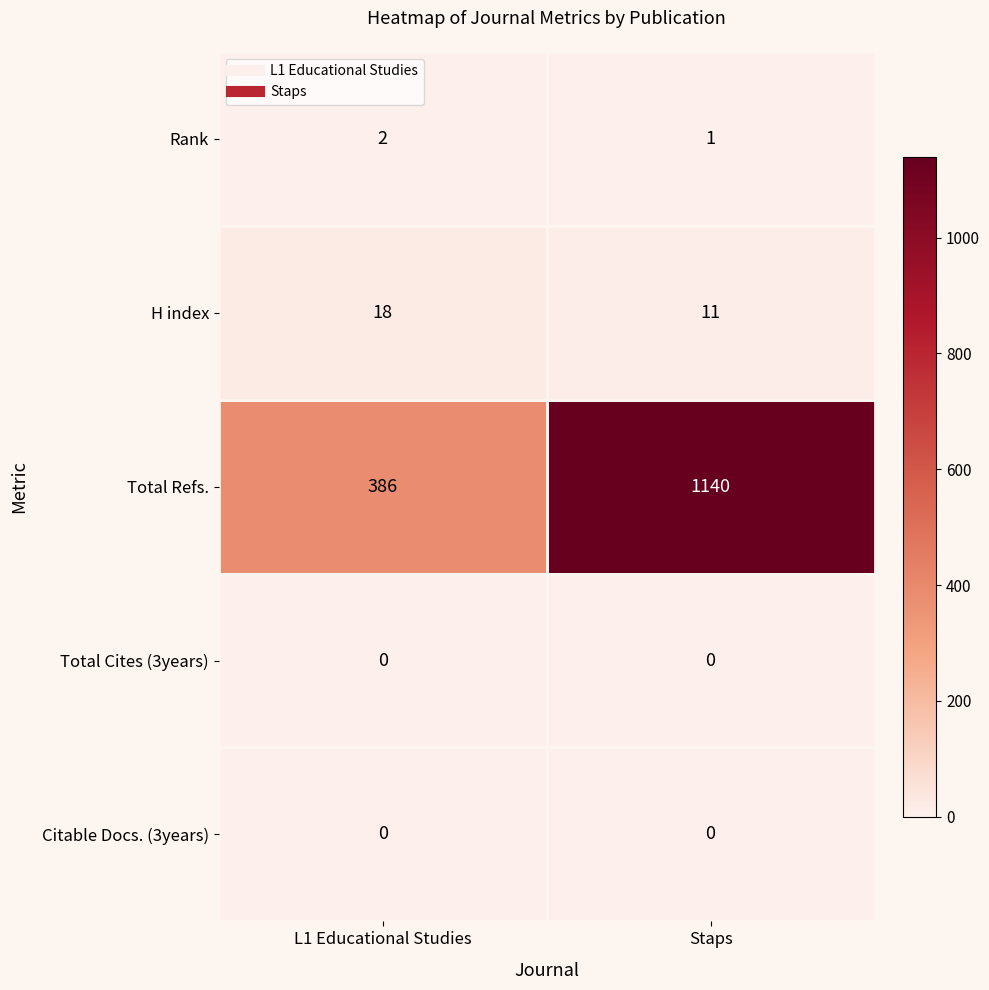

What is the total value across all series at Staps?

1152